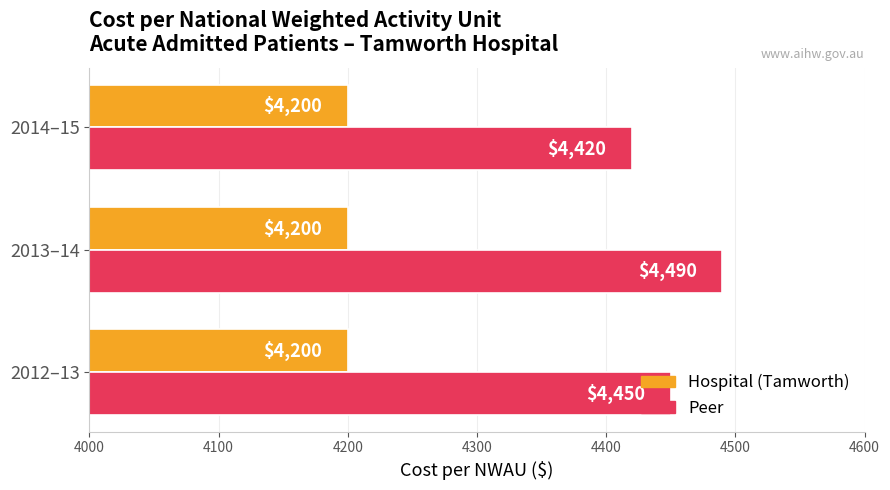

How many Peer values are between 4420 and 4490?

3